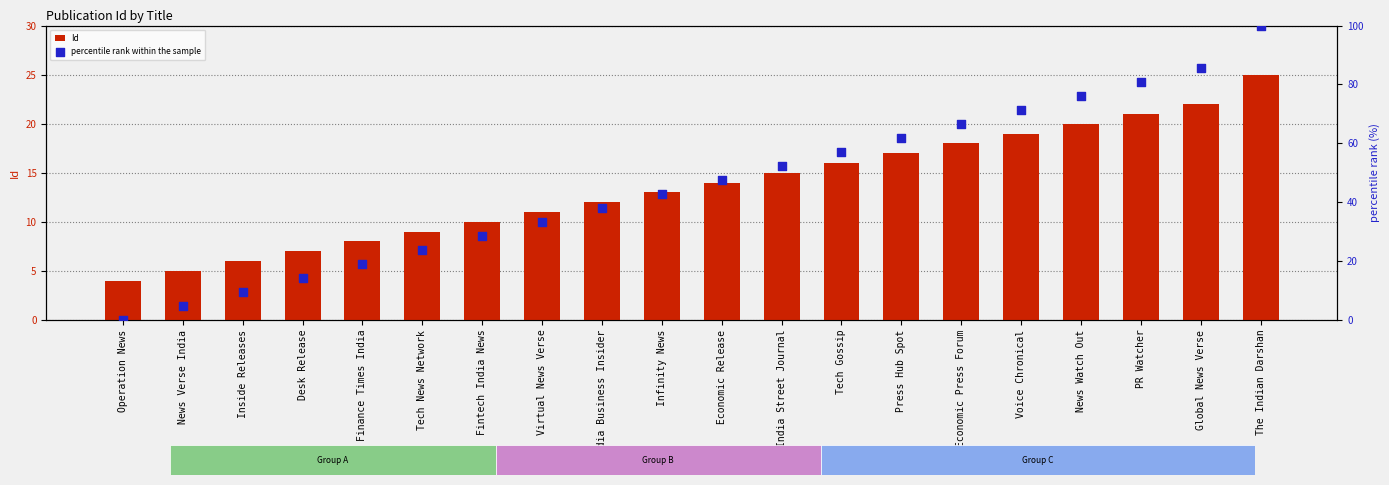

At which category is the sum across all series the highest?

The Indian Darshan